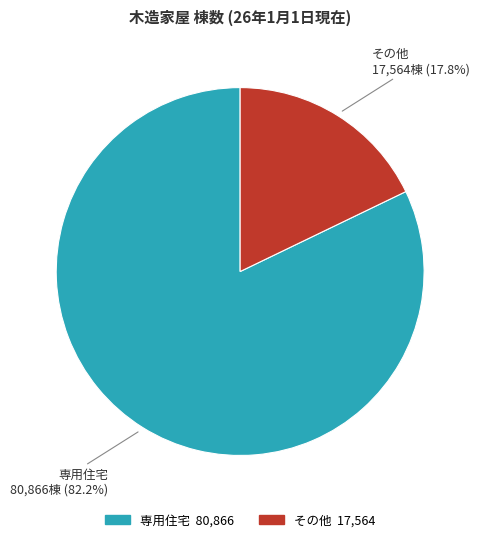

Does any single category account for the majority?

Yes